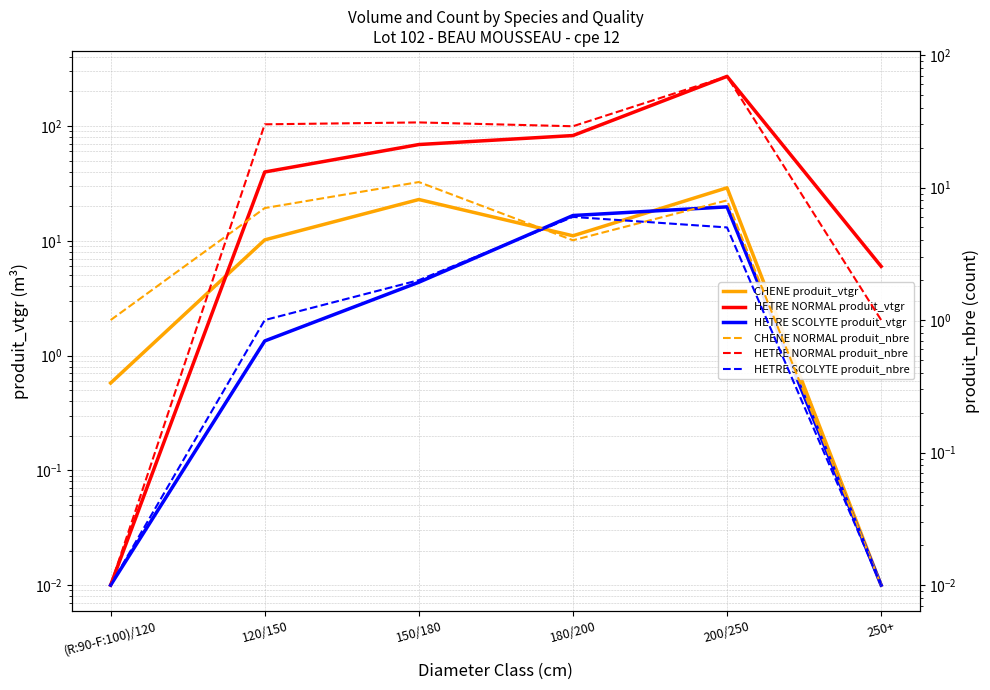

How many data points in HETRE NORMAL produit_nbre are above 30?

2